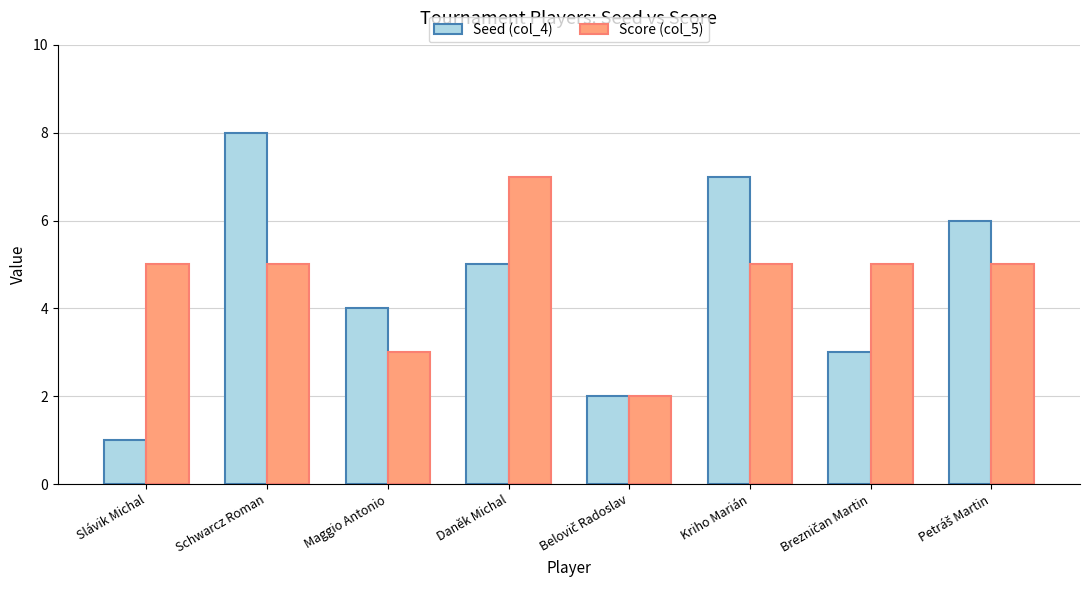

What is the difference between the second highest and second lowest values in the Seed (col_4) series?

5